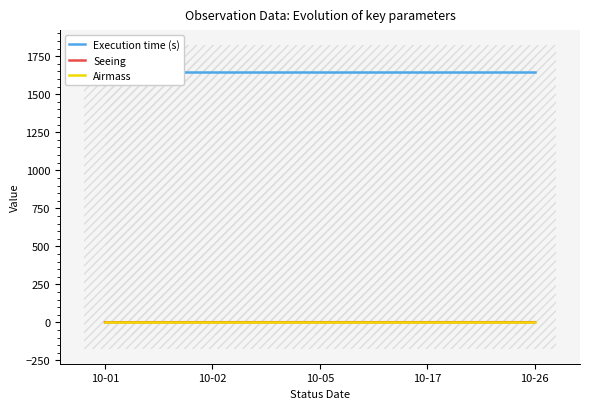

At which category is the sum across all series the highest?

10-02